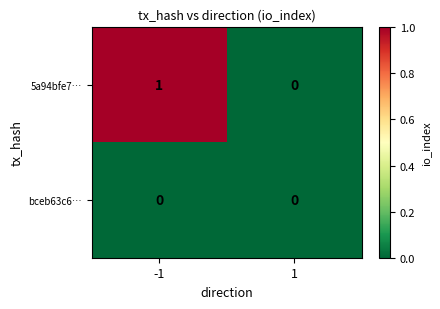

Rank the series at -1 from lowest to highest value.

bceb63c6…, 5a94bfe7…